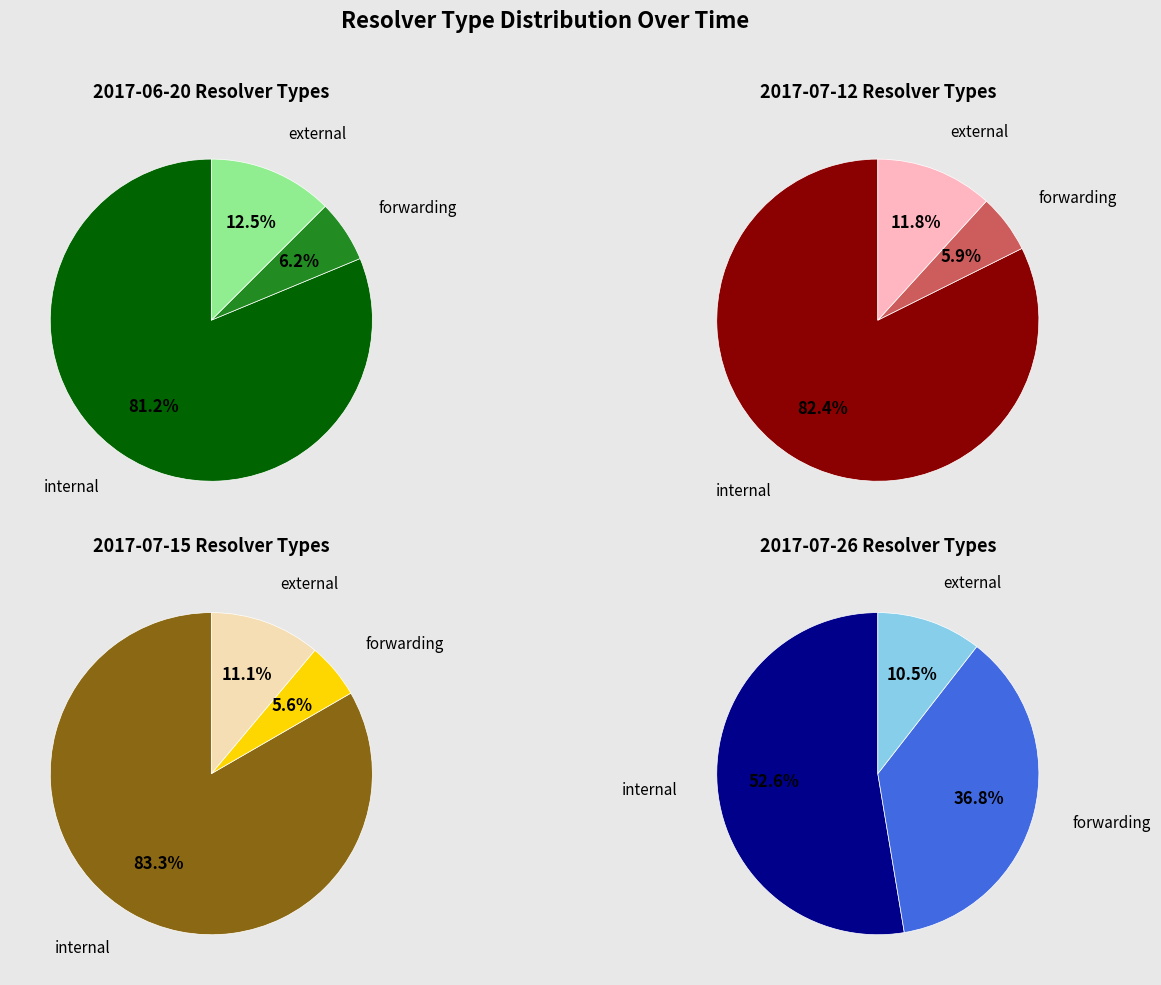

True or false: 28 accounts for 1% of the total.

False